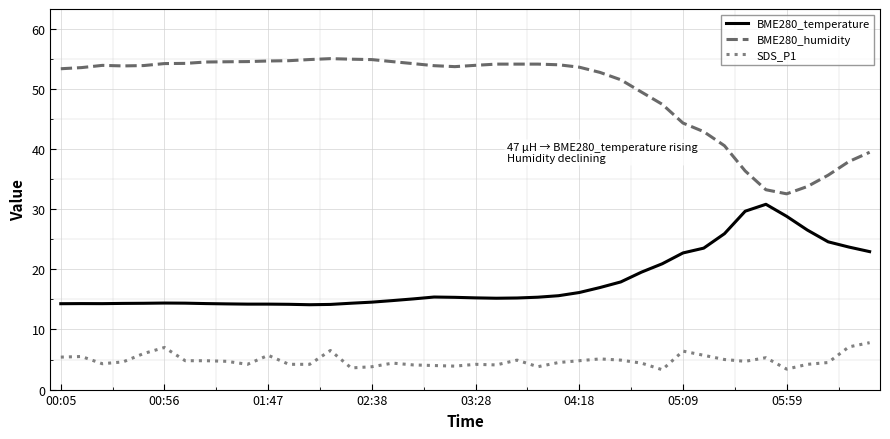

What is the difference between the maximum and minimum values in the BME280_temperature series?

16.7